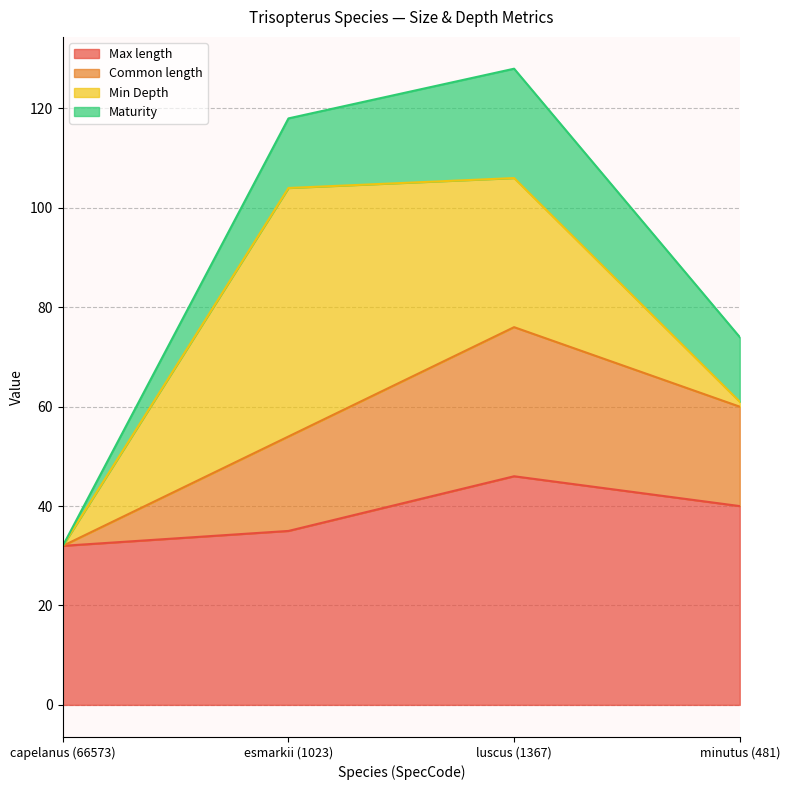

Where is the first local maximum for Common length?

luscus (1367)